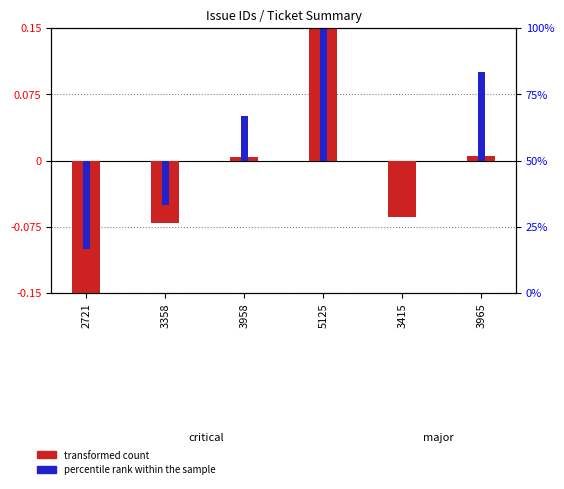

Which series has the largest total across all categories?

percentile rank within the sample